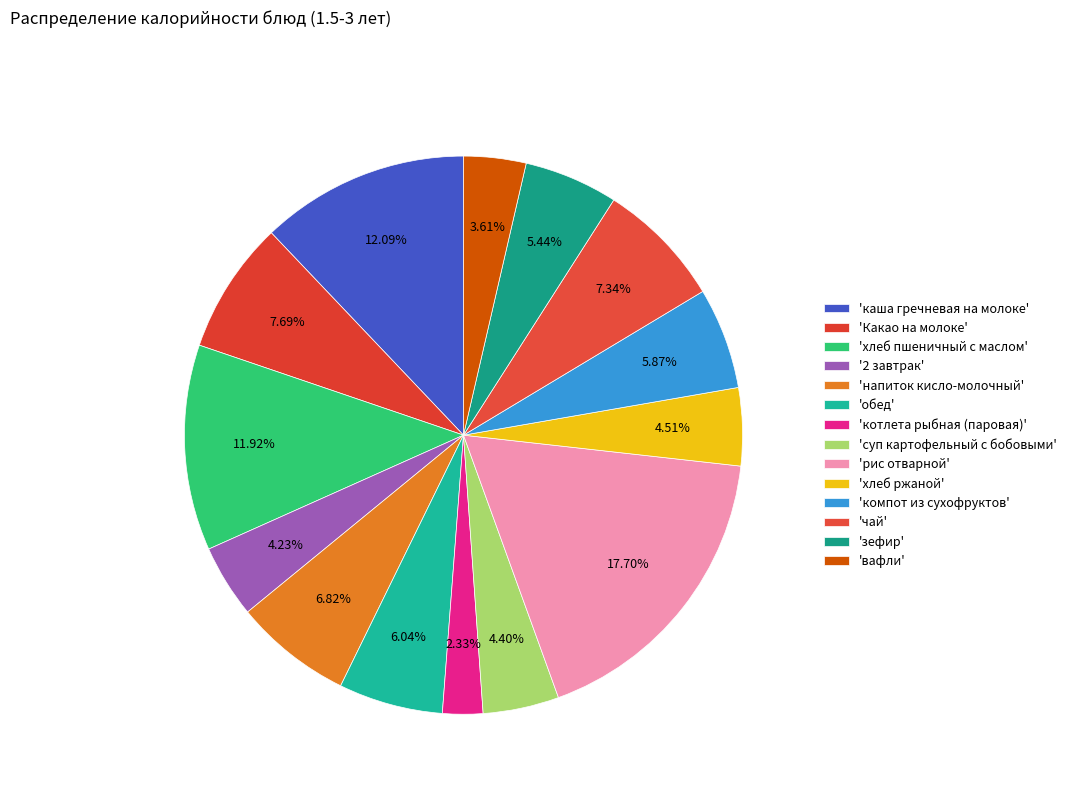

How many slices are in this pie chart?

14